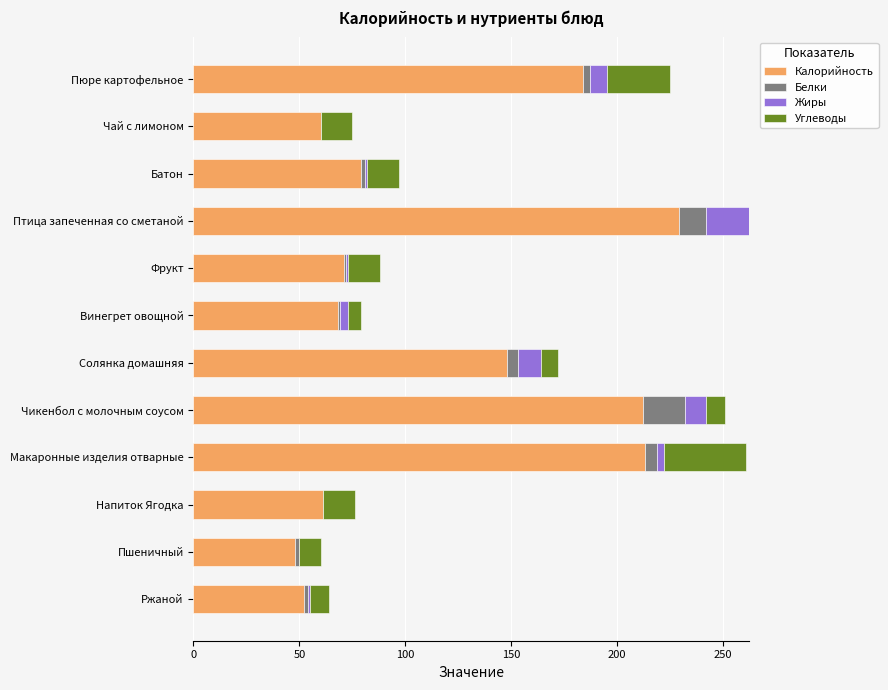

At which label does Калорийность reach its peak?

Птица запеченная со сметаной